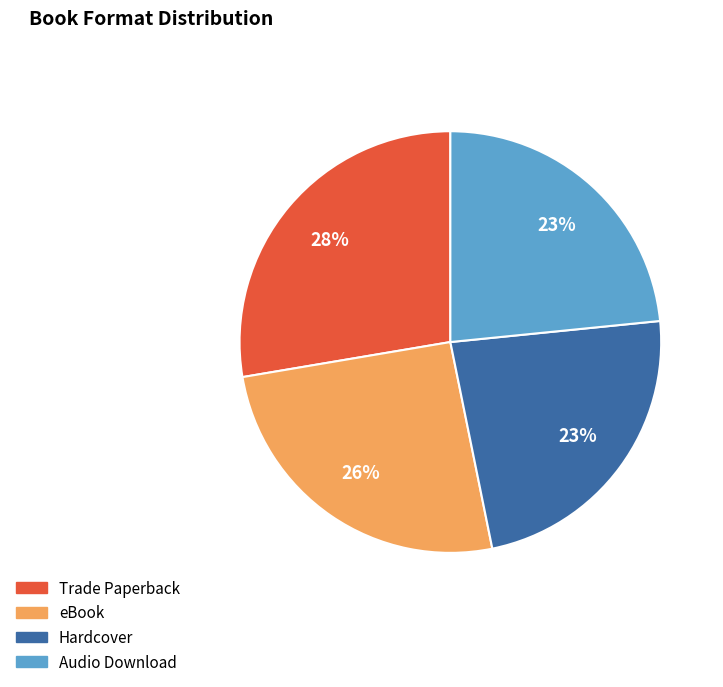

Which category has the biggest portion of the pie?

Trade Paperback